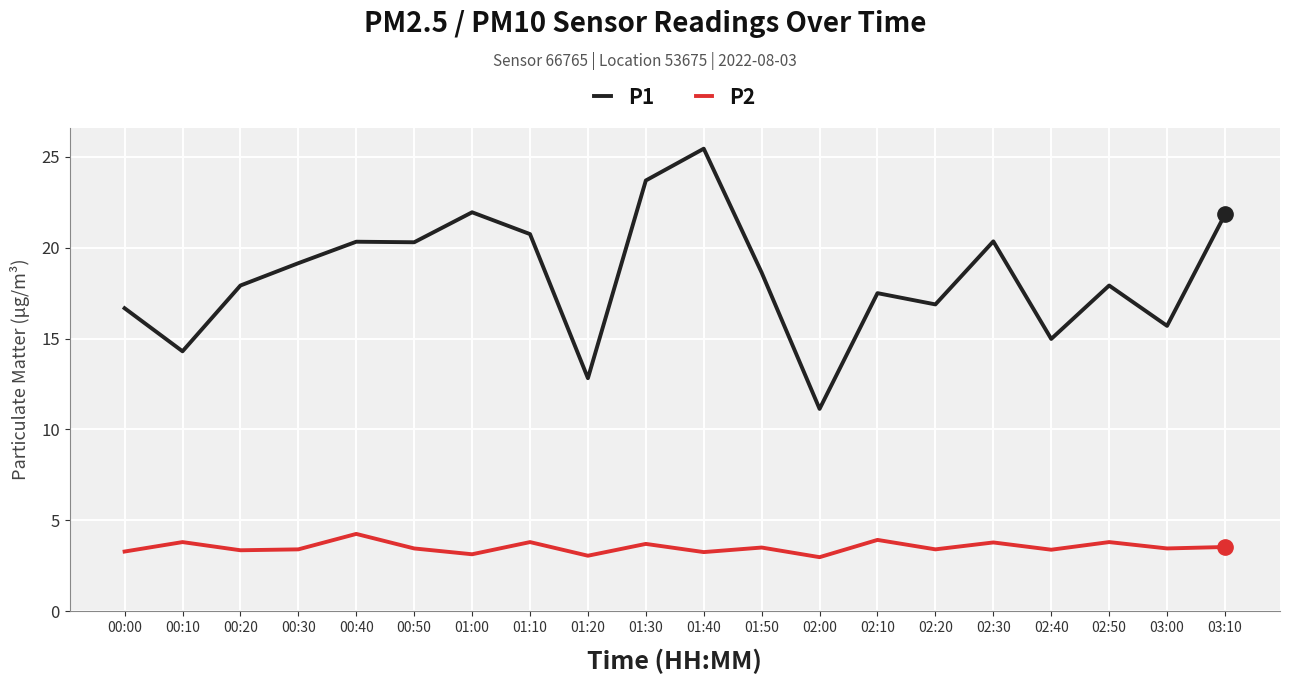

At which category is the sum across all series the highest?

01:40